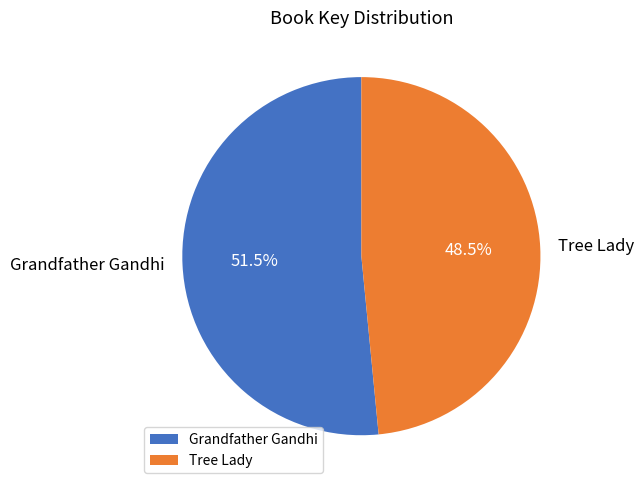

Does Grandfather Gandhi account for over 50% of the chart?

Yes